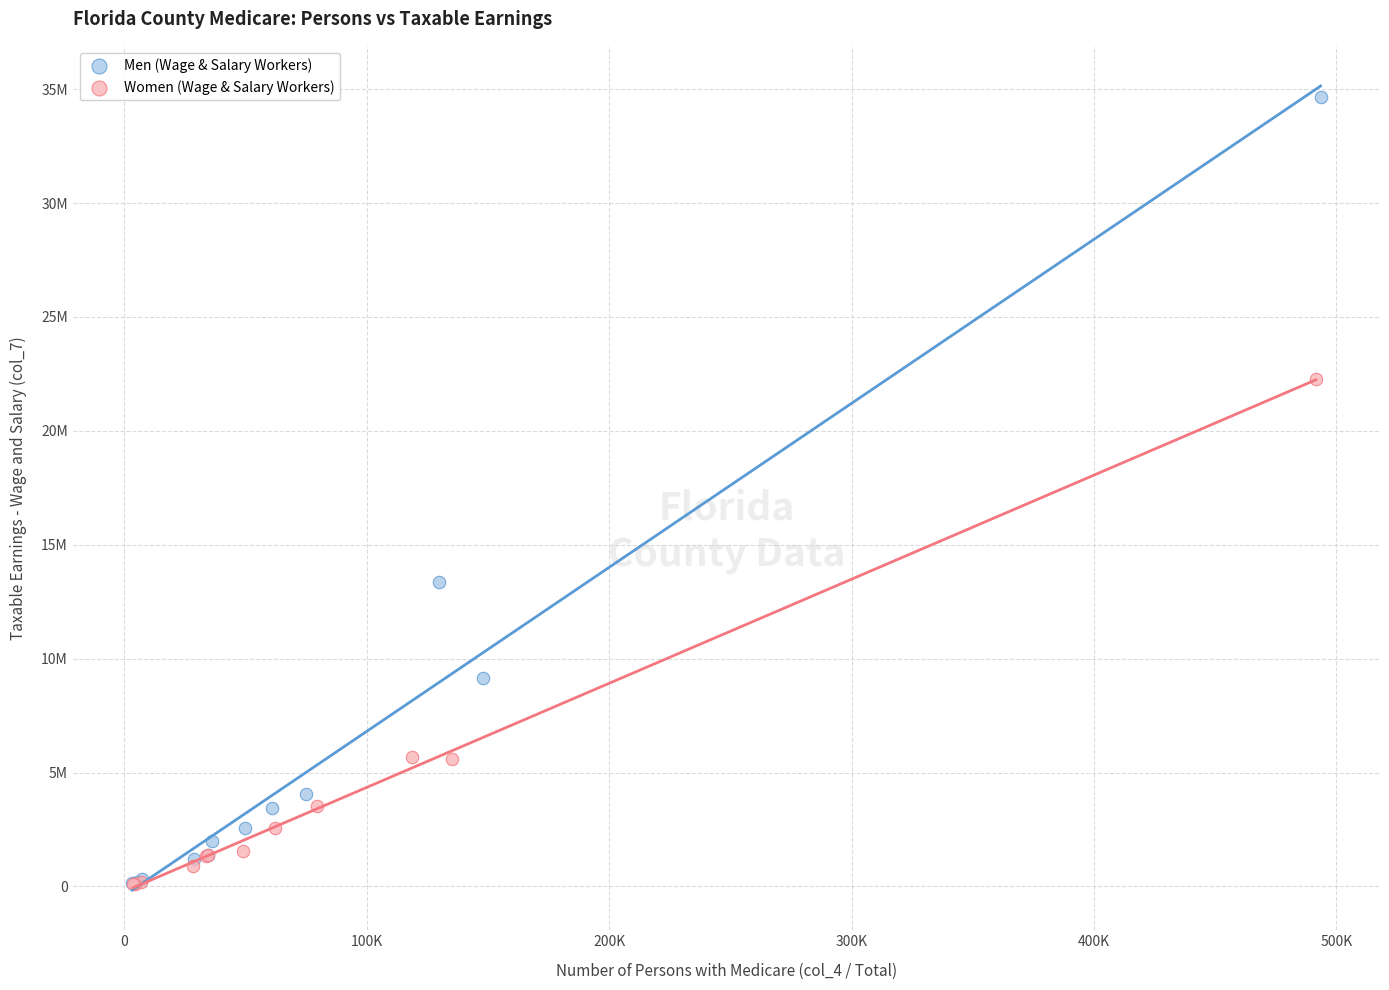

What are all the series names shown in the legend?

Men (Wage & Salary Workers), Women (Wage & Salary Workers)